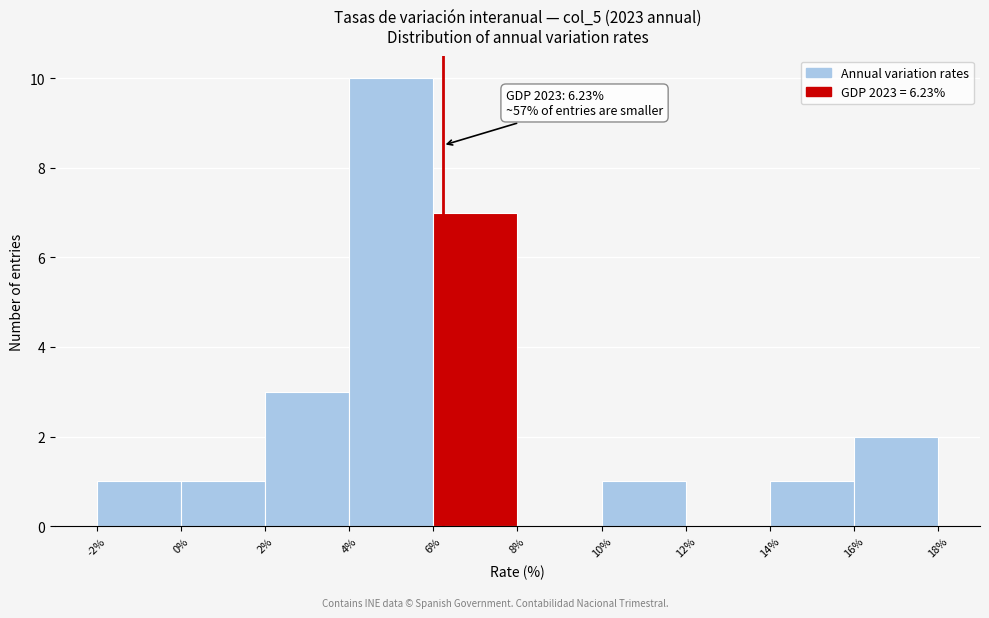

Which range on the x-axis has the tallest bar?

4% to 6%